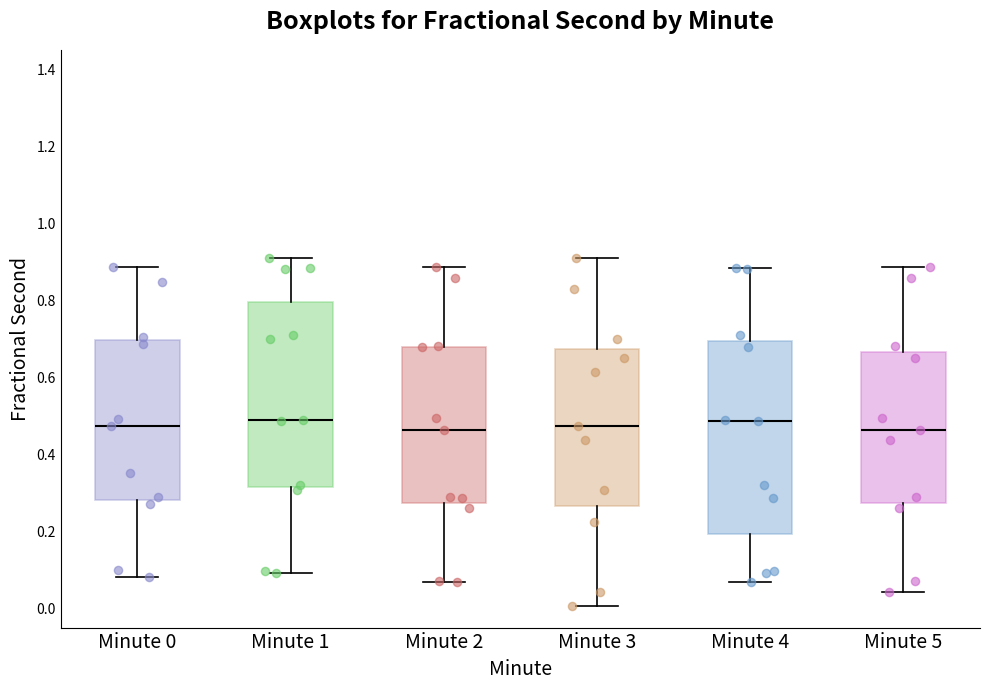

Which box is the tallest, from its lower edge to its upper edge?

Minute 4